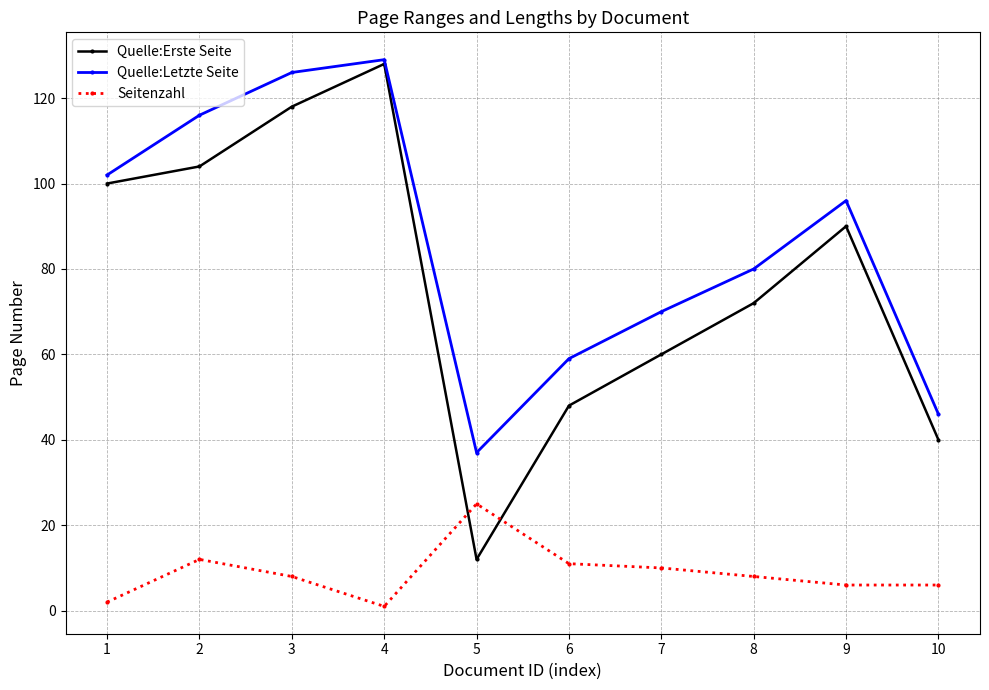

Does the chart display data point markers on the line(s)?

Yes